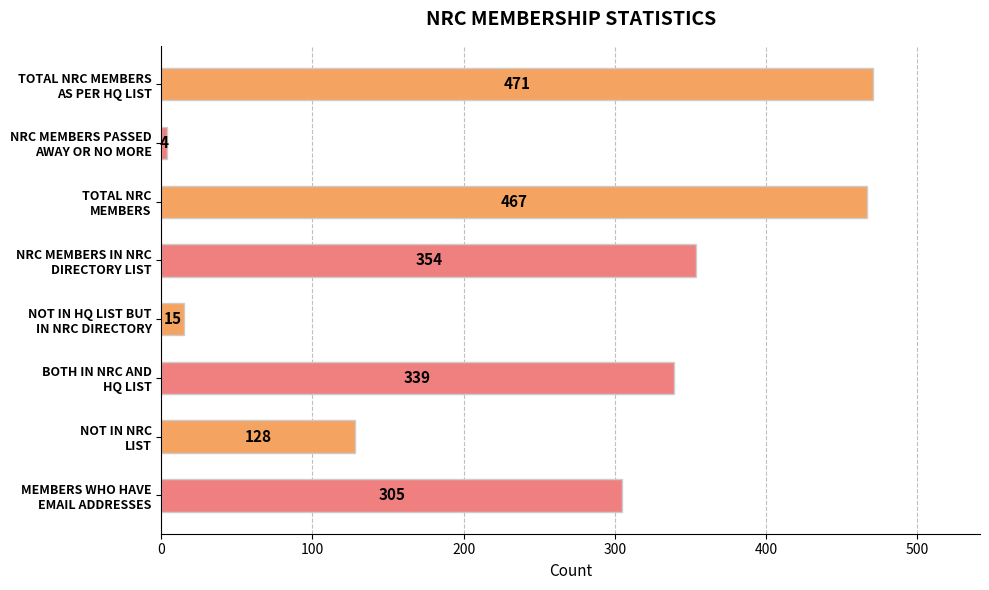

What is the difference between the second highest and second lowest values?

452